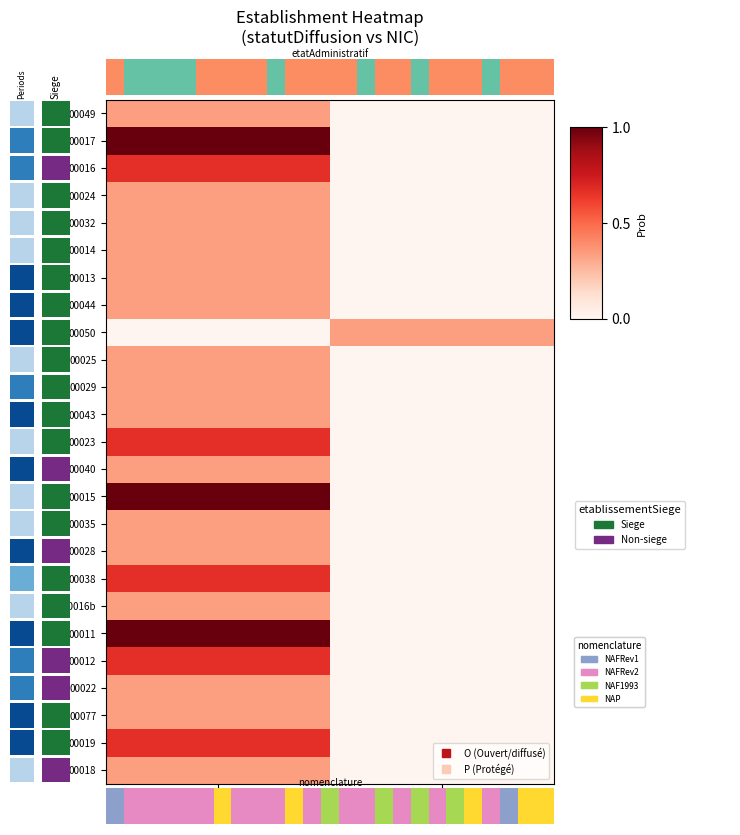

Which category has the lowest value across all series?

P